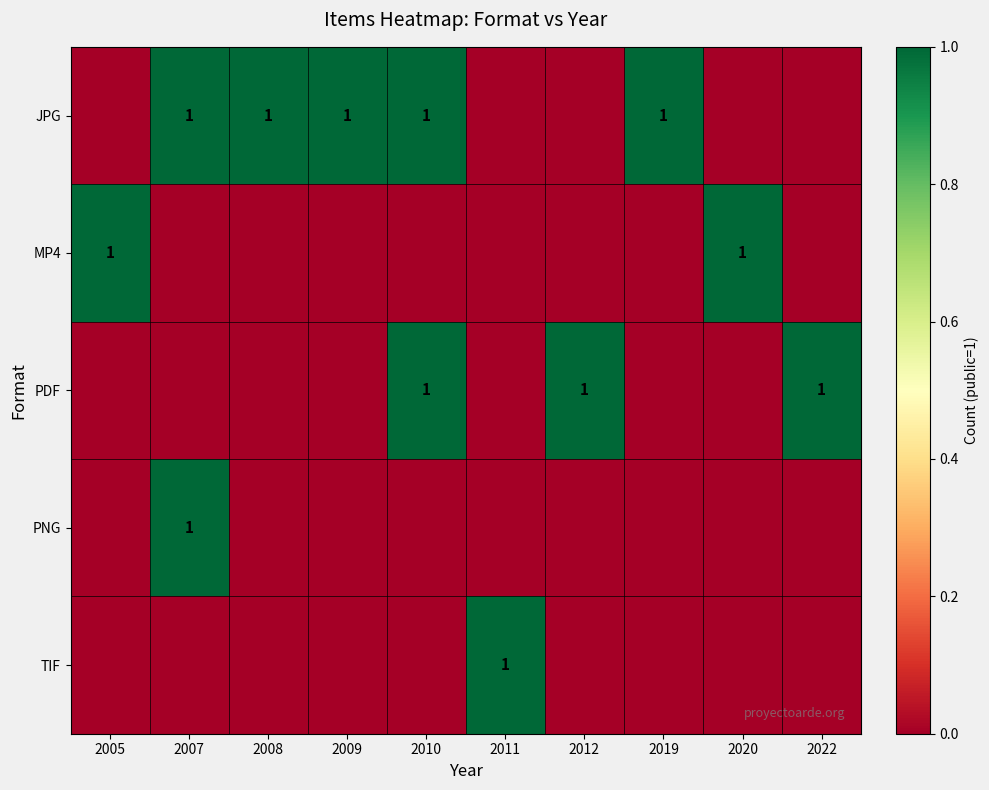

What is the total value across all series at 2012?

1